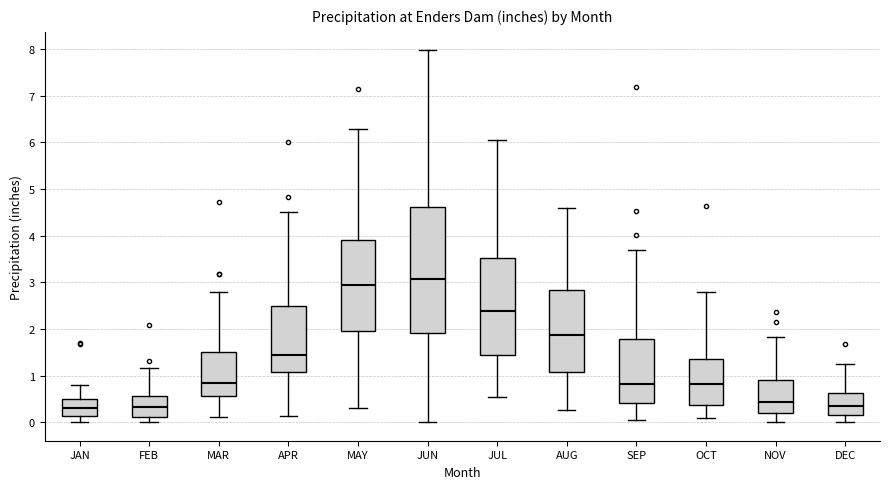

Which box is the tallest, from its lower edge to its upper edge?

JUN